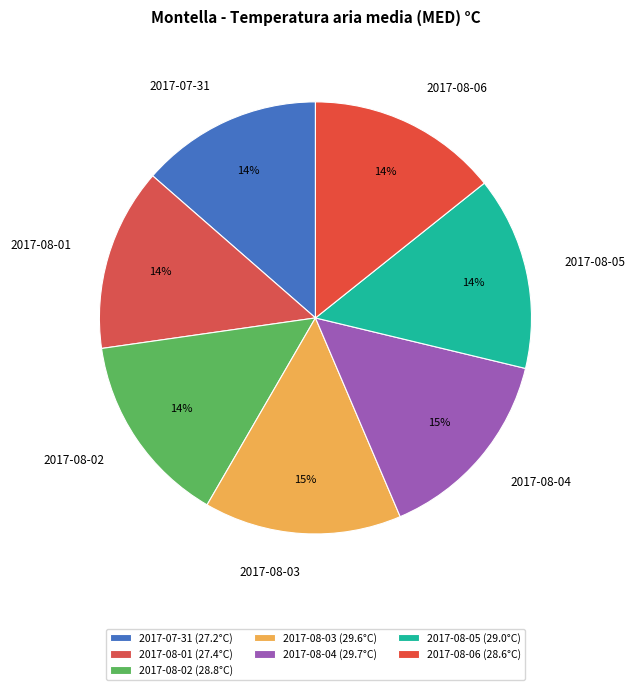

Is 2017-08-05 the majority of the pie?

No